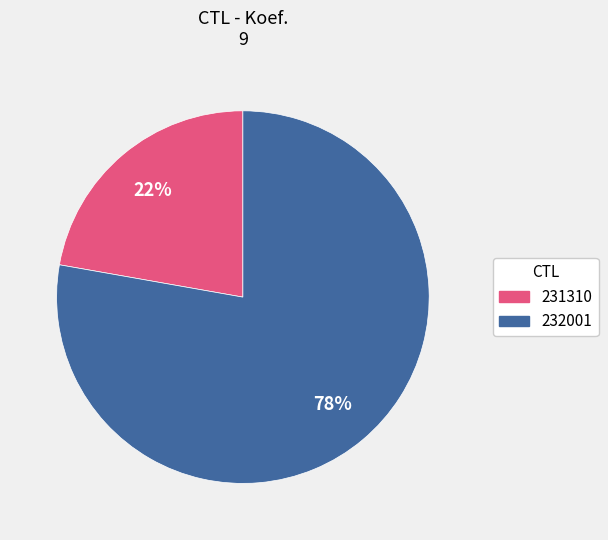

To the nearest percent, what percentage of the pie is 232001?

78%